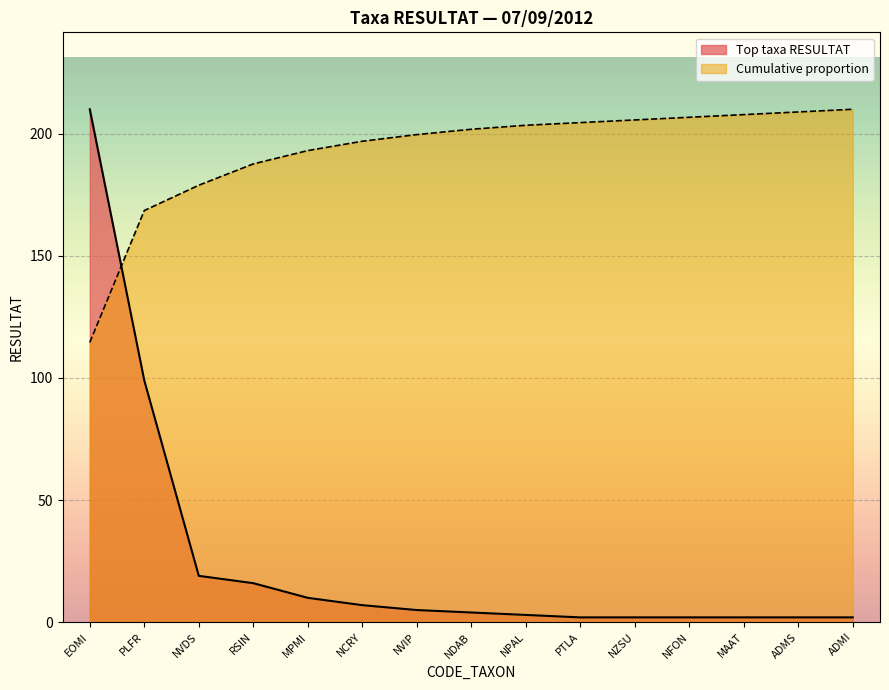

The value of Top taxa RESULTAT at NVDS is 10.5. True or false?

False